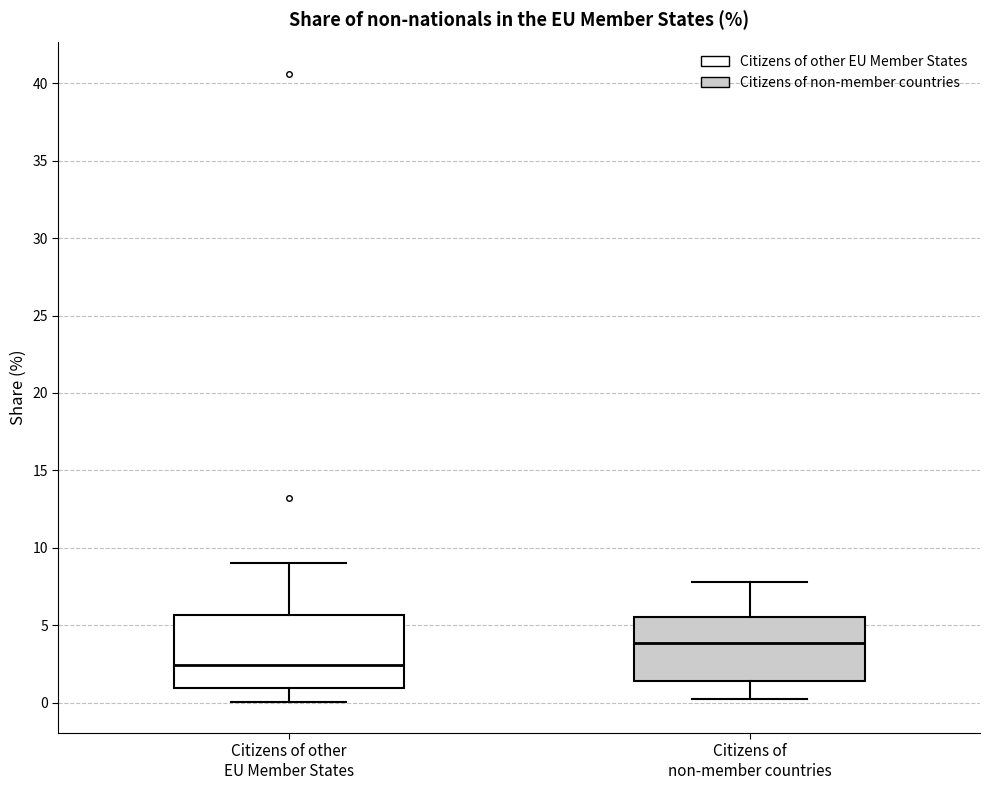

Where is the lower edge of the box for Citizens of other EU Member States on the y-axis? The values are not printed on the chart, so give them approximately, as read against the axis.

1.0